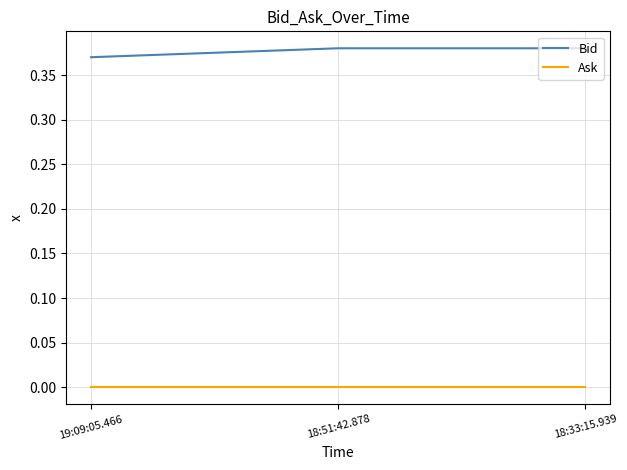

At 18:33:15.939, list the series in order from smallest to largest.

Ask, Bid